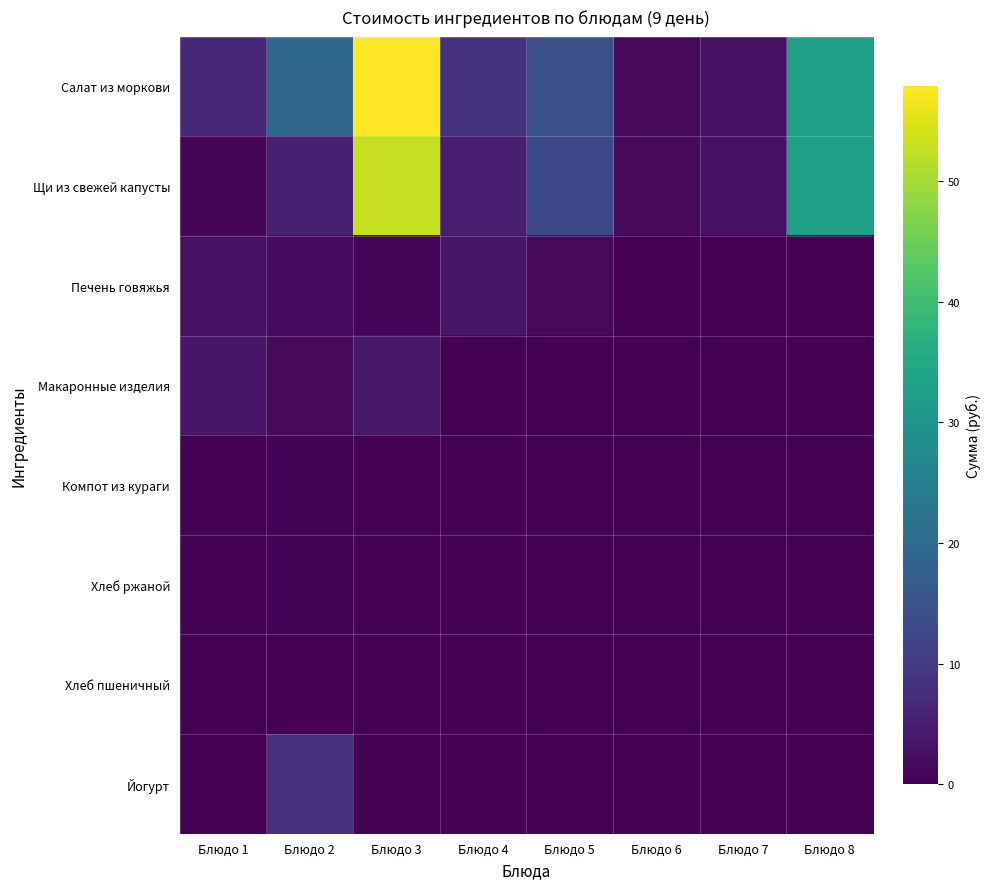

Reading left to right, what are all the values shown in this chart?

Салат из моркови: Блюдо 1=6.5	Блюдо 2=19.4	Блюдо 3=57.9	Блюдо 4=8.4	Блюдо 5=14.2	Блюдо 6=1.4	Блюдо 7=2.9	Блюдо 8=33.0
Щи из свежей капусты: Блюдо 1=0.8	Блюдо 2=5.0	Блюдо 3=52.9	Блюдо 4=4.9	Блюдо 5=12.8	Блюдо 6=1.4	Блюдо 7=2.9	Блюдо 8=33.0
Печень говяжья: Блюдо 1=2.5	Блюдо 2=1.9	Блюдо 3=1.0	Блюдо 4=3.5	Блюдо 5=1.4	Блюдо 6=0.0	Блюдо 7=0.0	Блюдо 8=0.0
Макаронные изделия: Блюдо 1=3.2	Блюдо 2=1.6	Блюдо 3=3.9	Блюдо 4=0.0	Блюдо 5=0.0	Блюдо 6=0.0	Блюдо 7=0.0	Блюдо 8=0.0
Компот из кураги: Блюдо 1=0.0	Блюдо 2=0.5	Блюдо 3=0.1	Блюдо 4=0.0	Блюдо 5=0.0	Блюдо 6=0.0	Блюдо 7=0.0	Блюдо 8=0.0
Хлеб ржаной: Блюдо 1=0.0	Блюдо 2=0.6	Блюдо 3=0.0	Блюдо 4=0.0	Блюдо 5=0.0	Блюдо 6=0.0	Блюдо 7=0.0	Блюдо 8=0.0
Хлеб пшеничный: Блюдо 1=0.0	Блюдо 2=0.0	Блюдо 3=0.0	Блюдо 4=0.0	Блюдо 5=0.0	Блюдо 6=0.0	Блюдо 7=0.0	Блюдо 8=0.0
Йогурт: Блюдо 1=0.0	Блюдо 2=8.3	Блюдо 3=0.0	Блюдо 4=0.0	Блюдо 5=0.0	Блюдо 6=0.0	Блюдо 7=0.0	Блюдо 8=0.0